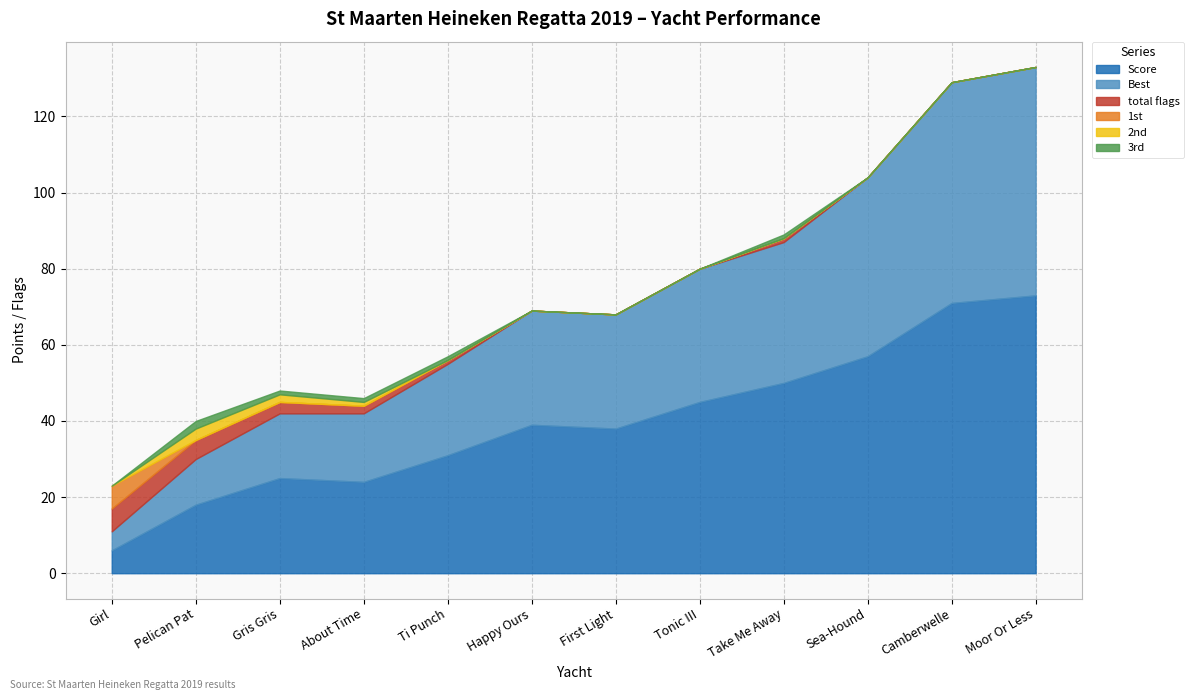

Does the chart have visible grid lines?

Yes